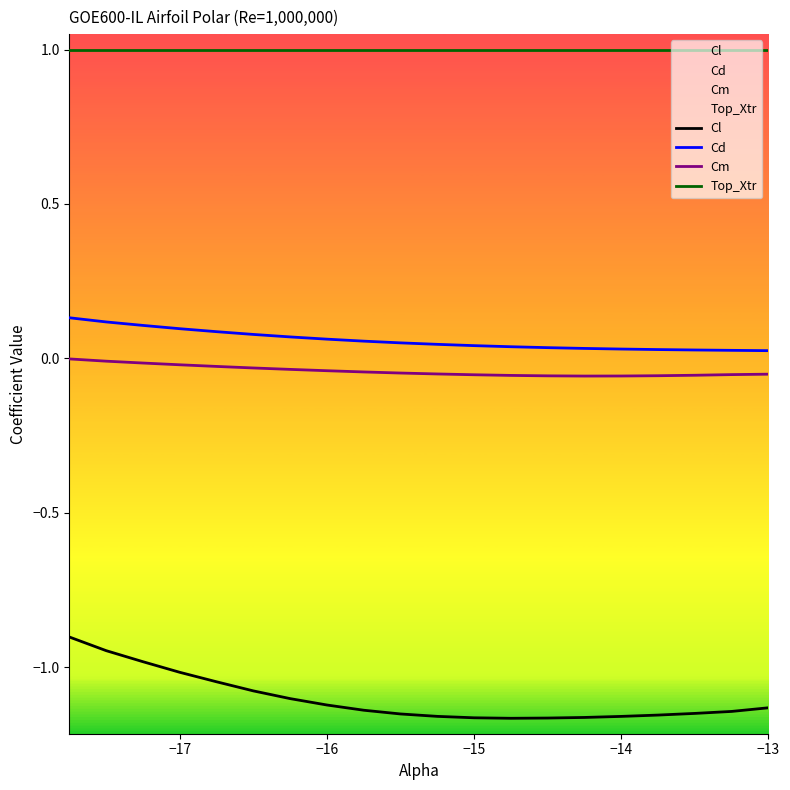

What is the difference between the highest and lowest values at −13?

2.1